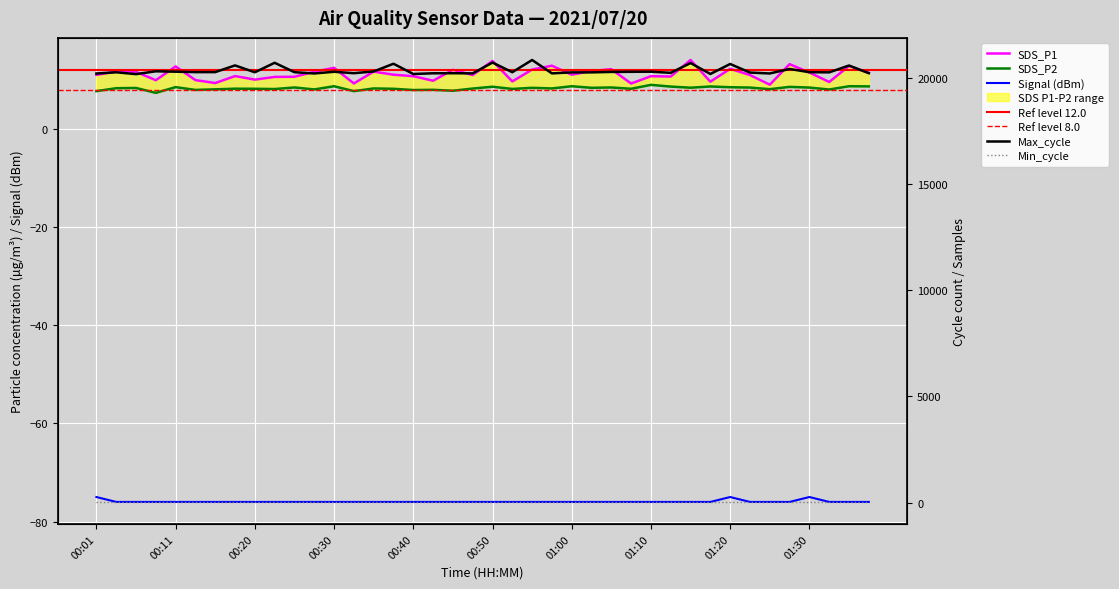

Read the SDS_P2 value at 00:50.

8.6